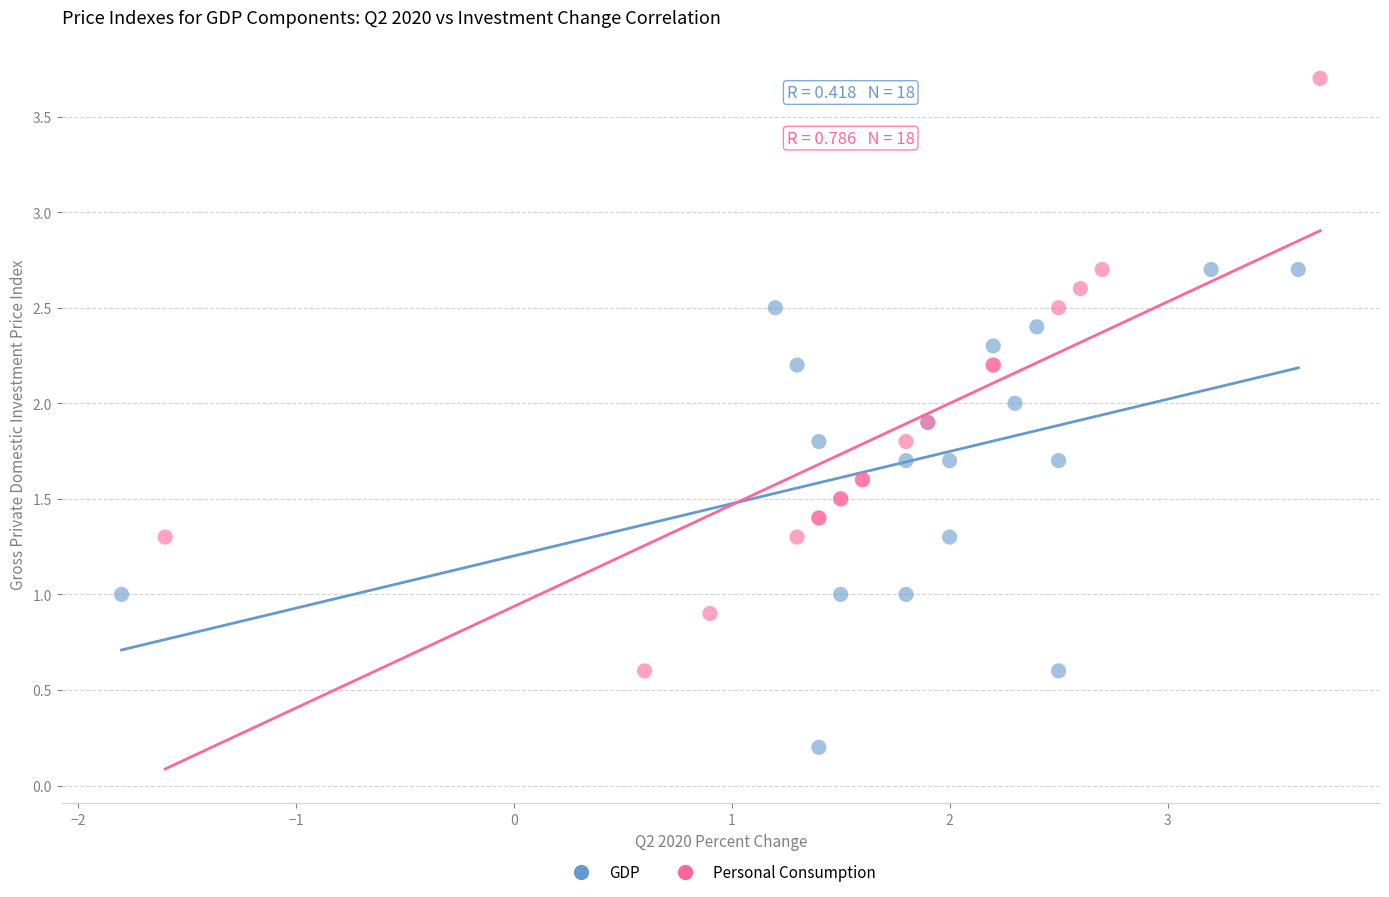

Which series reaches the minimum Y coordinate?

GDP